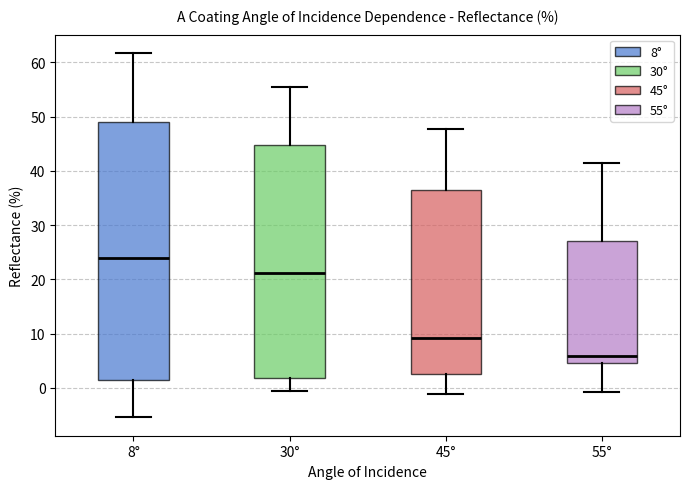

Reading left to right, transcribe this box plot: for each box, give where its median line is, the range the box spans, and where its two whiskers end, as read against the y-axis. The values are not printed on the chart, so give them approximately, as read against the axis.

8°: median 24, box 1 to 49, whiskers -5 to 62
30°: median 21, box 2 to 45, whiskers -1 to 55
45°: median 9, box 3 to 36, whiskers -1 to 48
55°: median 6, box 5 to 27, whiskers -1 to 42